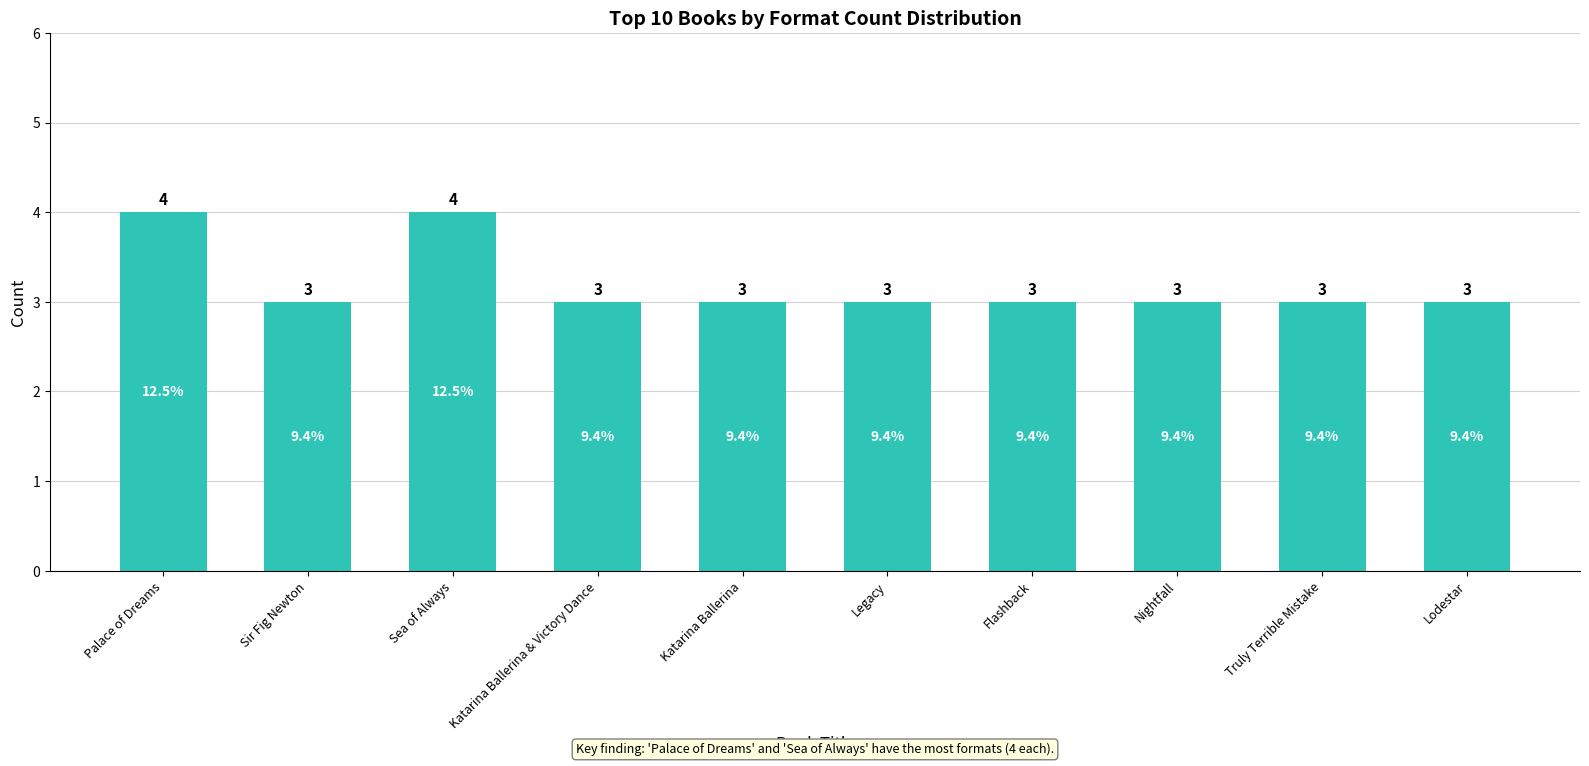

Reading left to right, what are all the values shown in this chart?

4	3	4	3	3	3	3	3	3	3